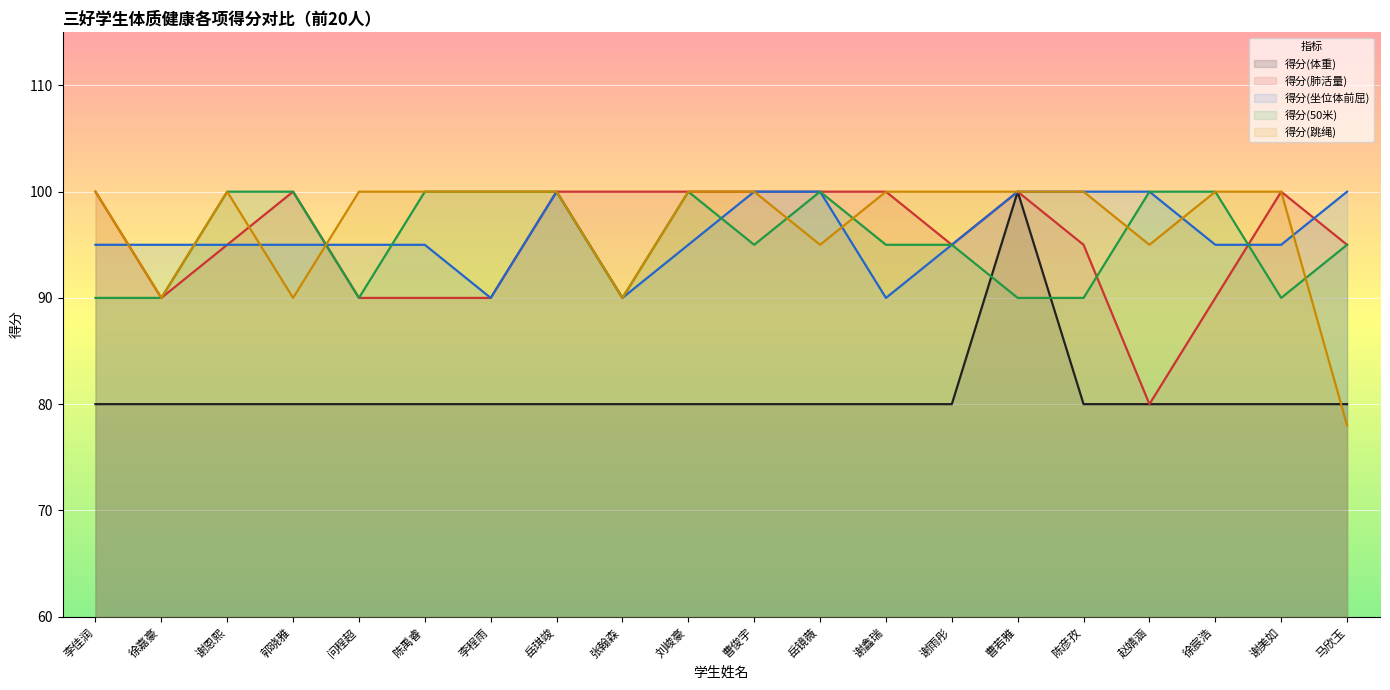

What is the sum of all 得分(坐位体前屈) values?

1920